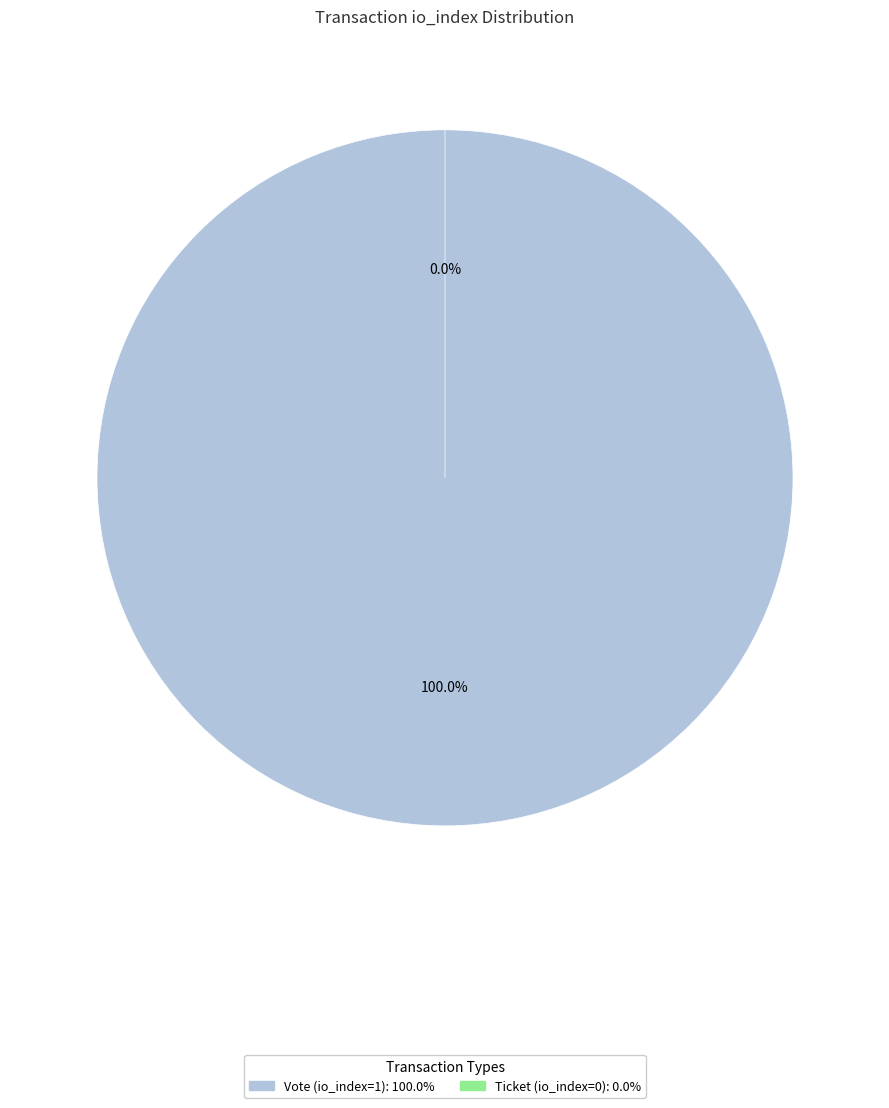

Is there any slice that represents more than half of the pie?

Yes